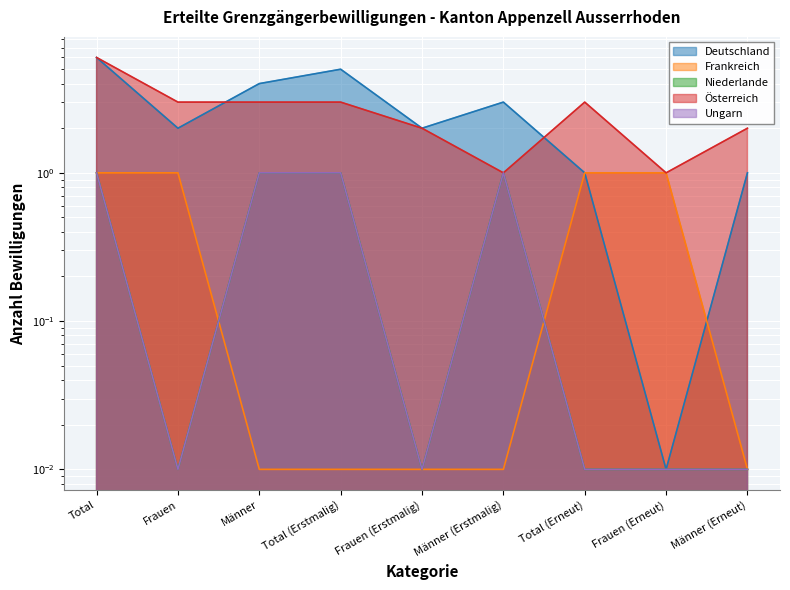

At which category does the chart reach its peak across all series?

Total